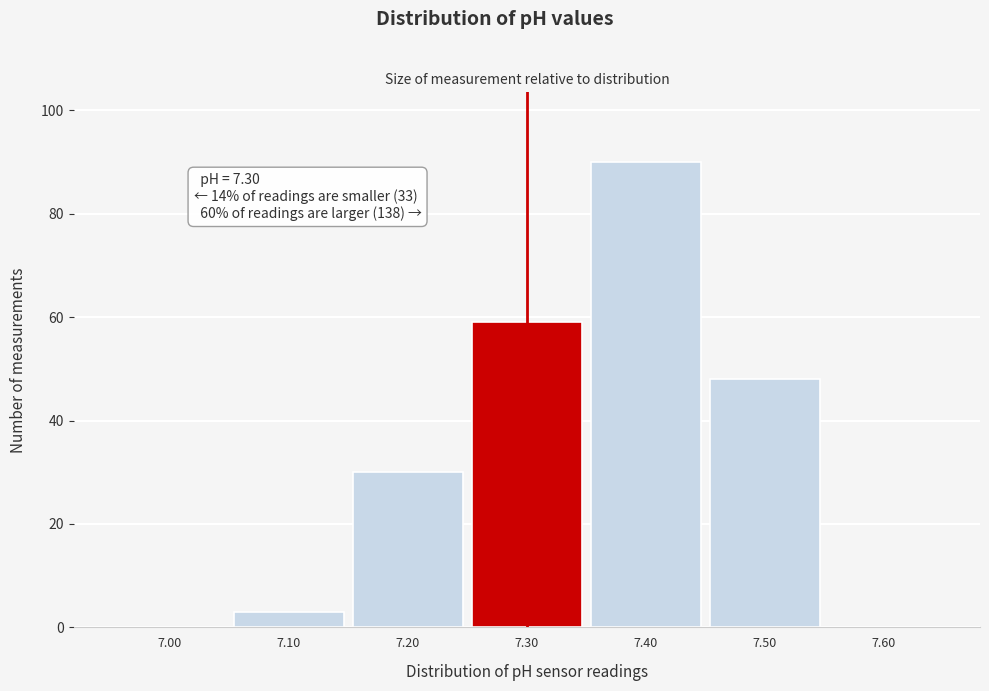

Over which range of the x-axis is the bar tallest?

7.35 to 7.45